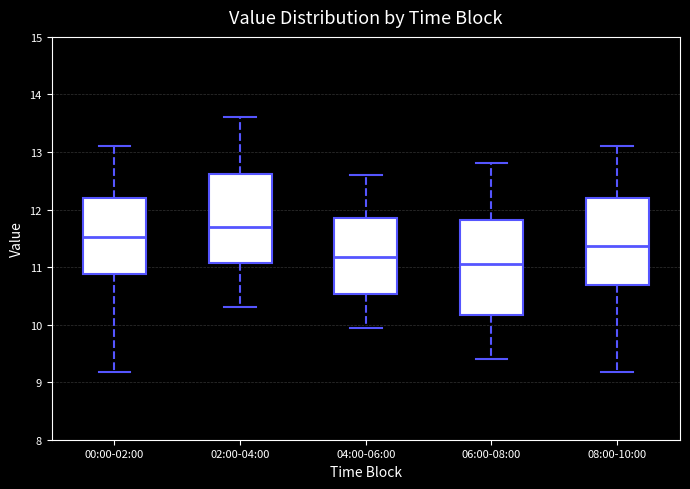

Reading left to right, read every box against the y-axis: the position of its median line, the range the box covers, and the ends of its whiskers. The values are not printed on the chart, so give them approximately, as read against the axis.

00:00-02:00: median 11.5, box 10.9 to 12.2, whiskers 9.2 to 13.1
02:00-04:00: median 11.7, box 11.1 to 12.6, whiskers 10.3 to 13.6
04:00-06:00: median 11.2, box 10.5 to 11.9, whiskers 10.0 to 12.6
06:00-08:00: median 11.1, box 10.2 to 11.8, whiskers 9.4 to 12.8
08:00-10:00: median 11.4, box 10.7 to 12.2, whiskers 9.2 to 13.1